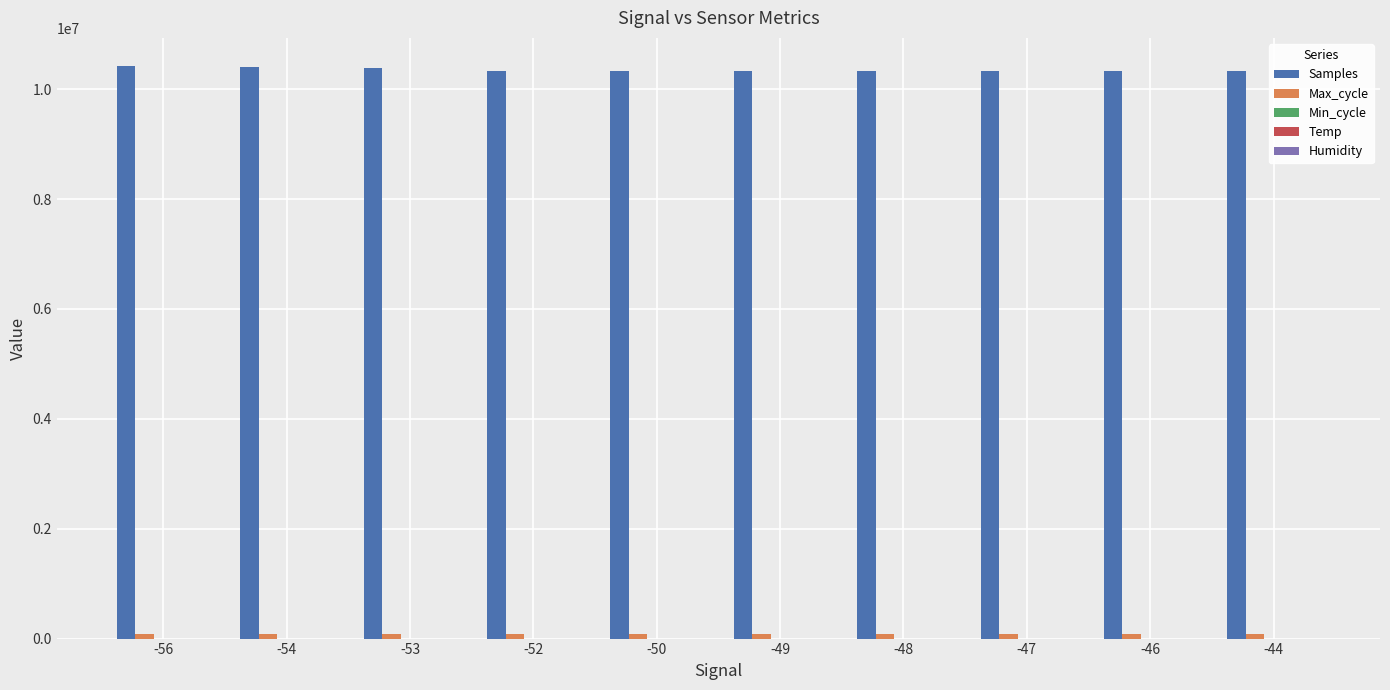

What is the highest value of the Samples series?

10412596.0